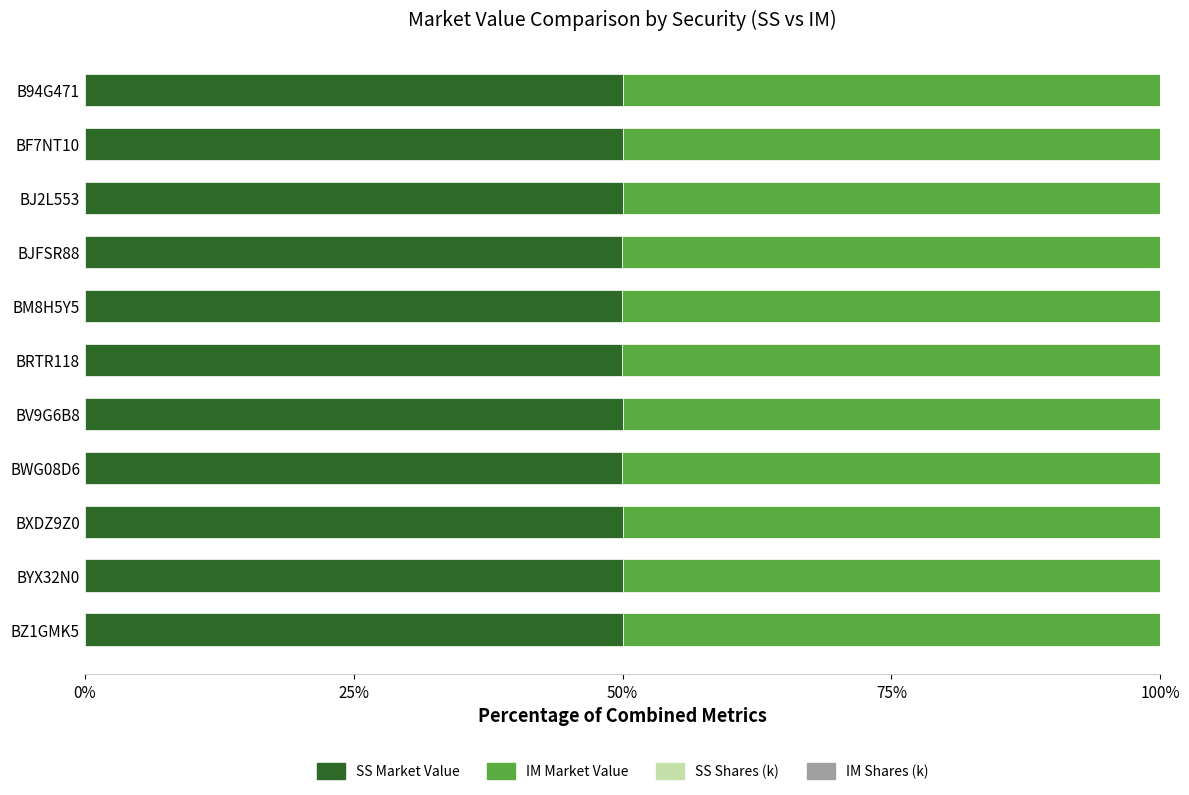

What is the highest value of the SS Market Value series?

50.0